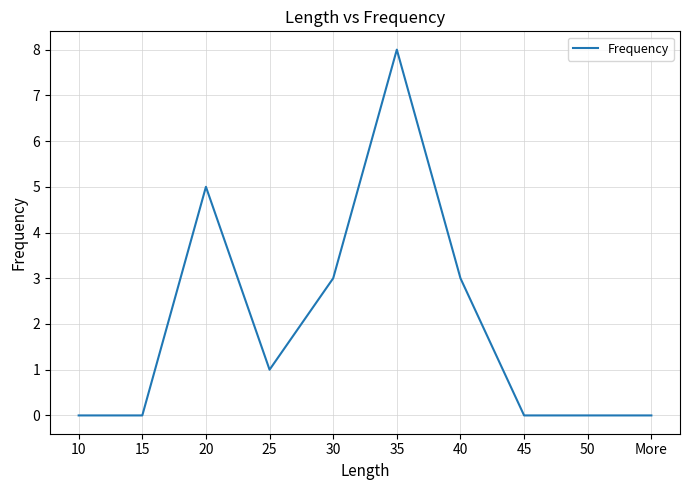

Which label corresponds to the largest value in the chart?

35